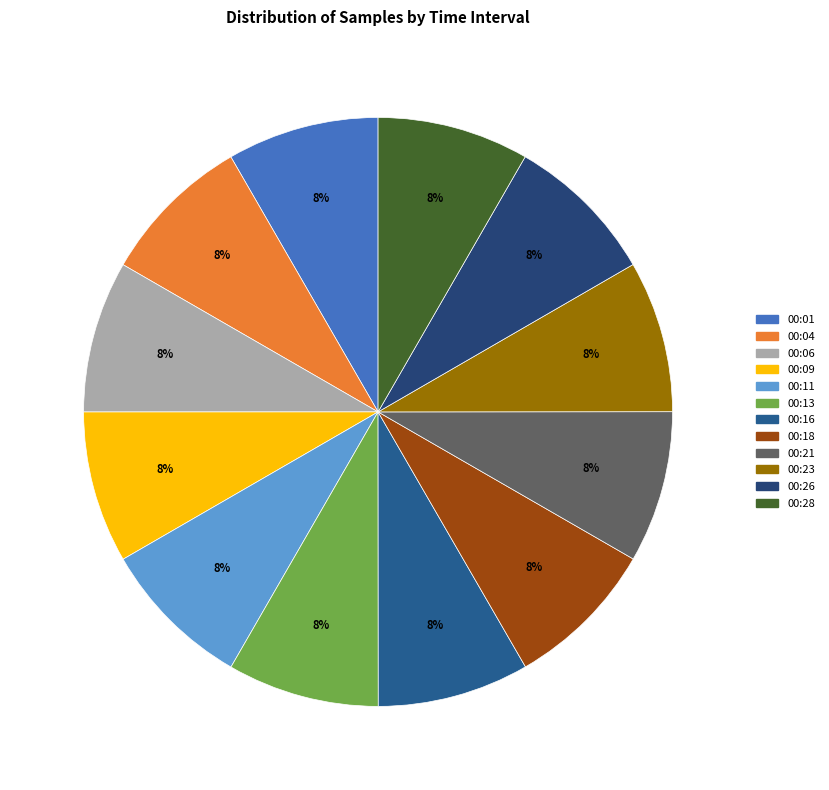

To the nearest percent, what percentage of the pie is 00:04?

8%